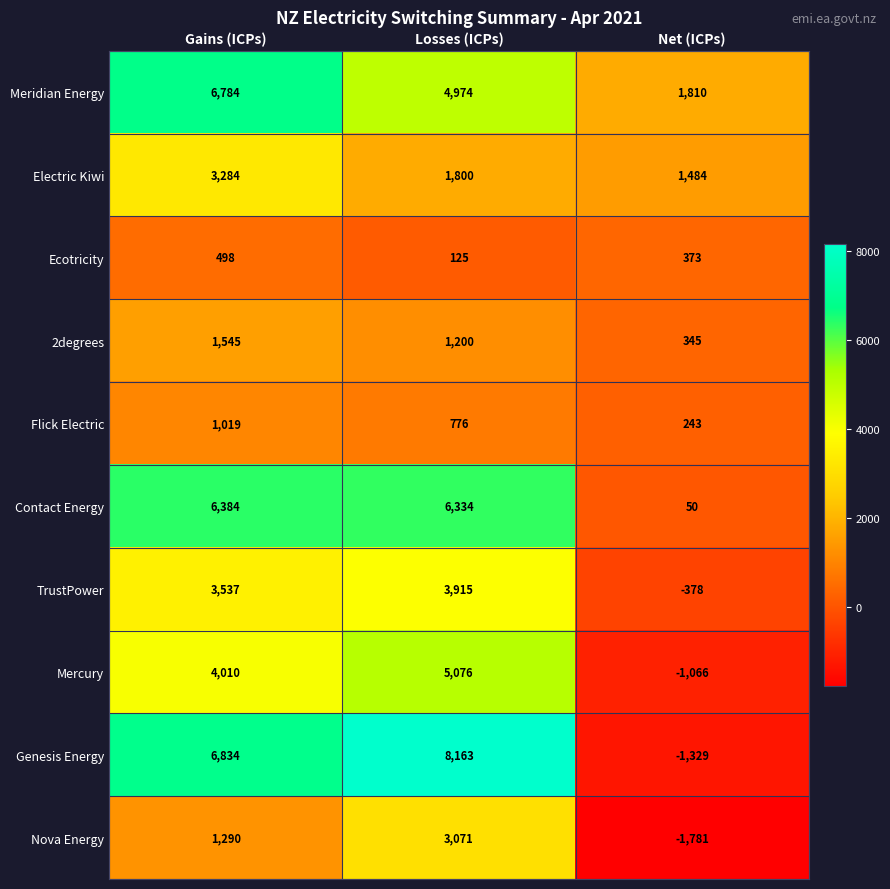

Which label corresponds to the smallest value in the chart?

Net (ICPs)